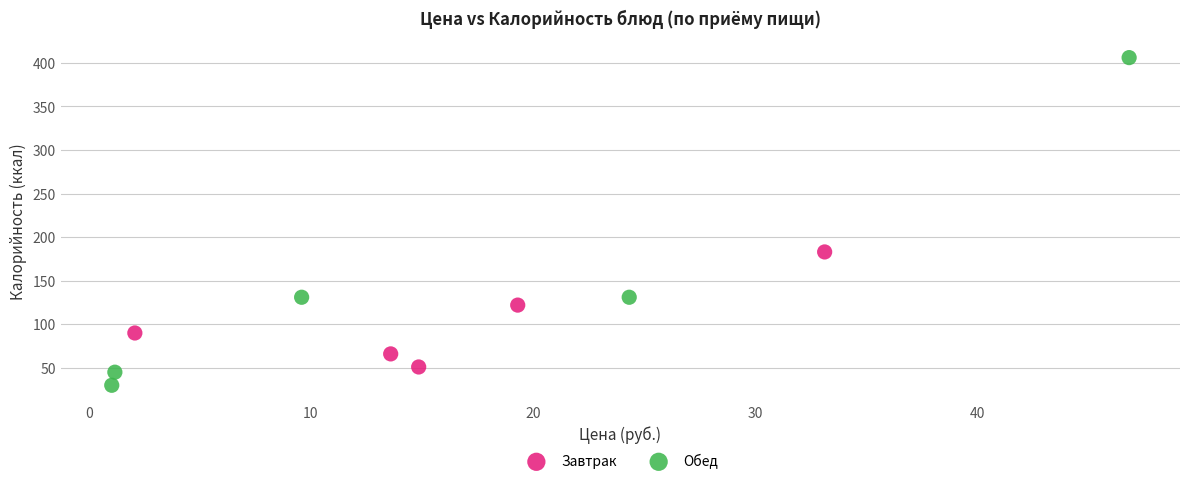

Which series reaches the minimum Y coordinate?

Обед